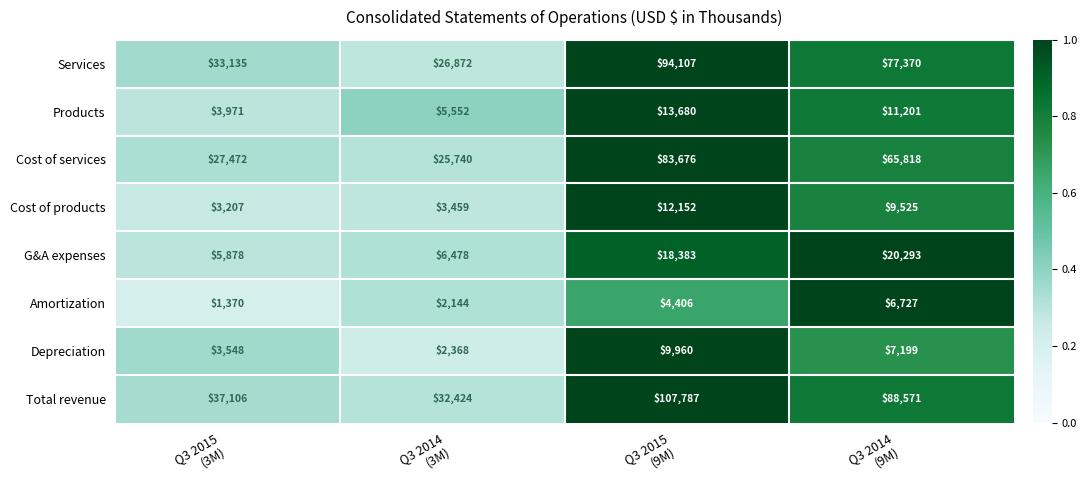

Which series has the largest total across all categories?

Total revenue